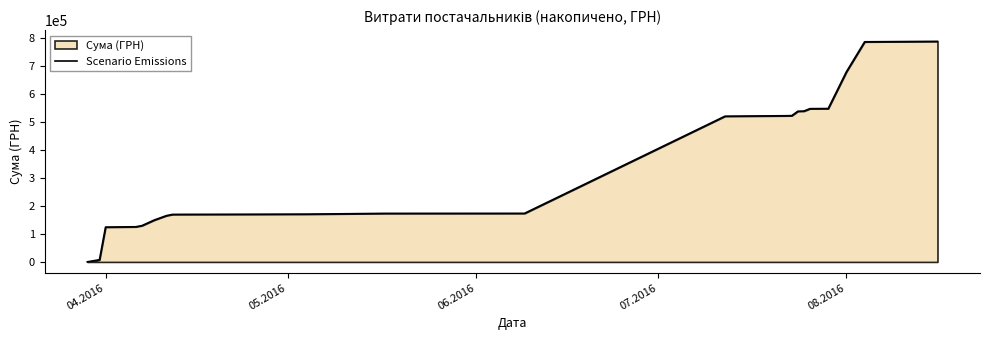

What is the maximum value shown in the chart?

789407.5